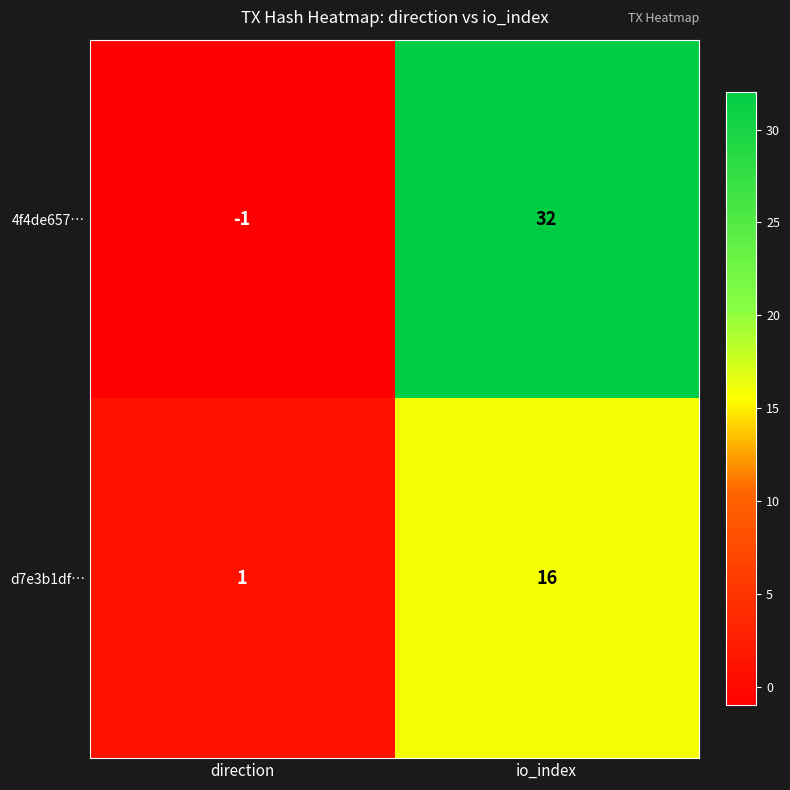

Which label corresponds to the smallest value in the chart?

direction